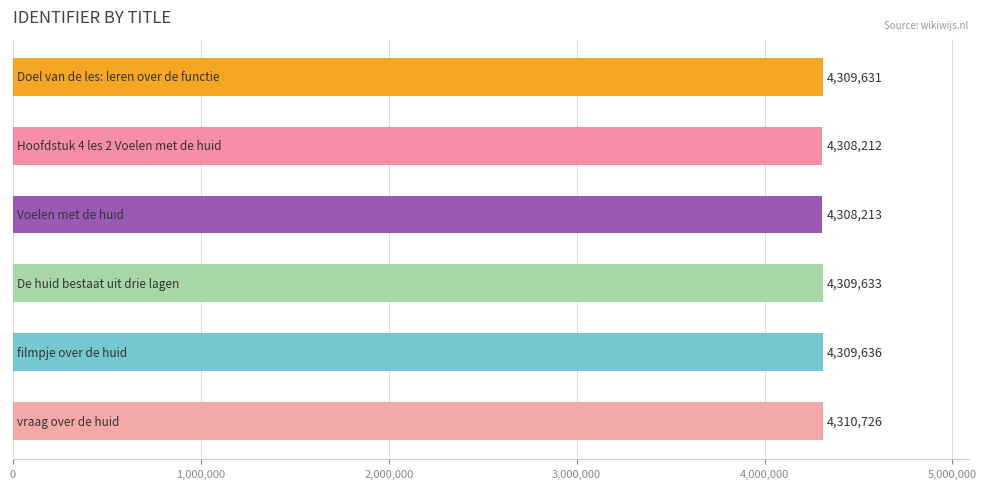

What is the sum of all values?

25856051